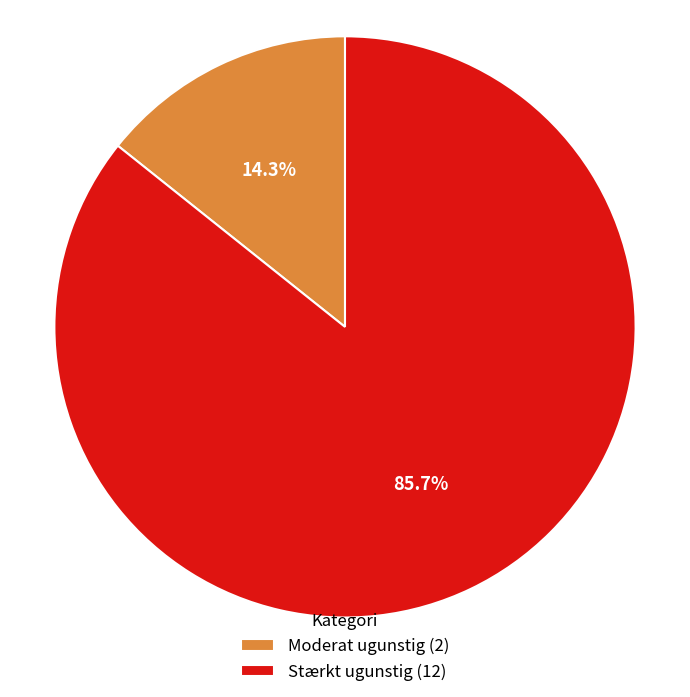

The Moderat ugunstig slice represents 4% of the pie. True or false?

False